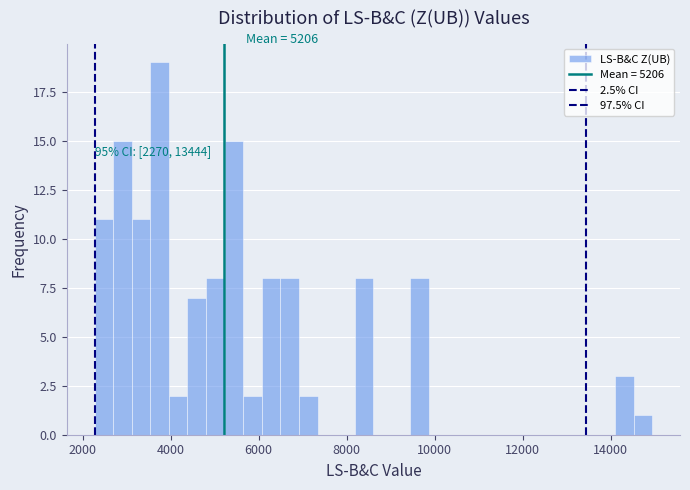

Read against the x-axis, roughly where is the centre of the tallest bar?

3800